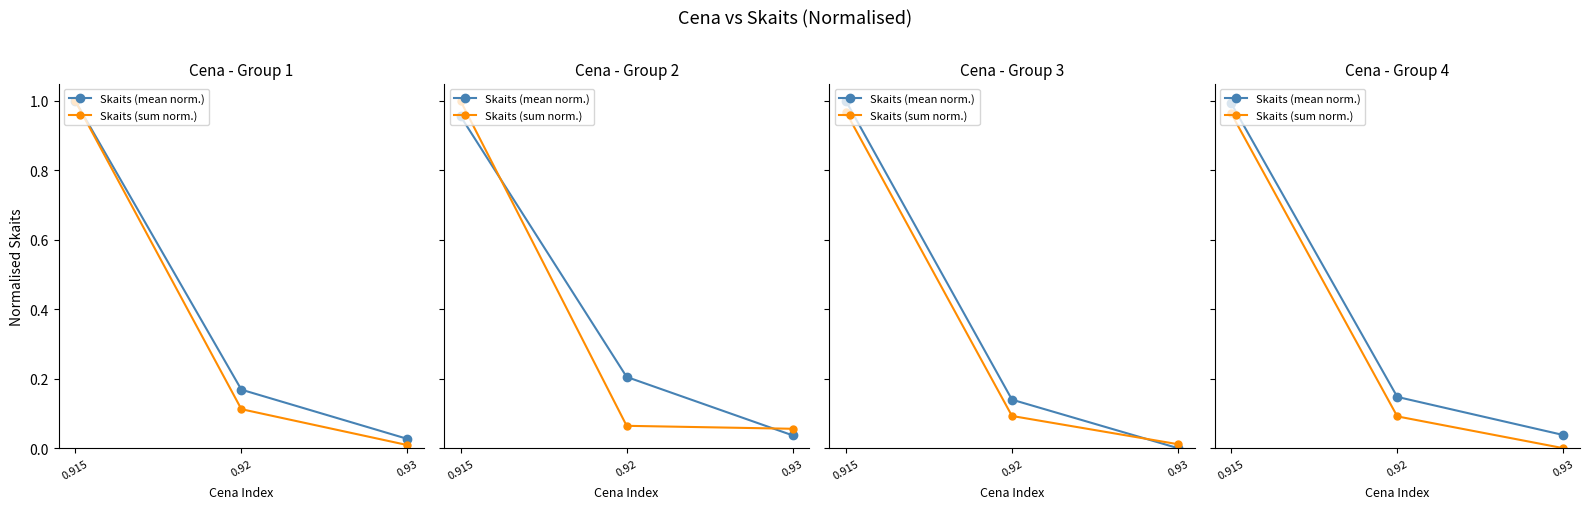

How many lines are shown in the chart?

2